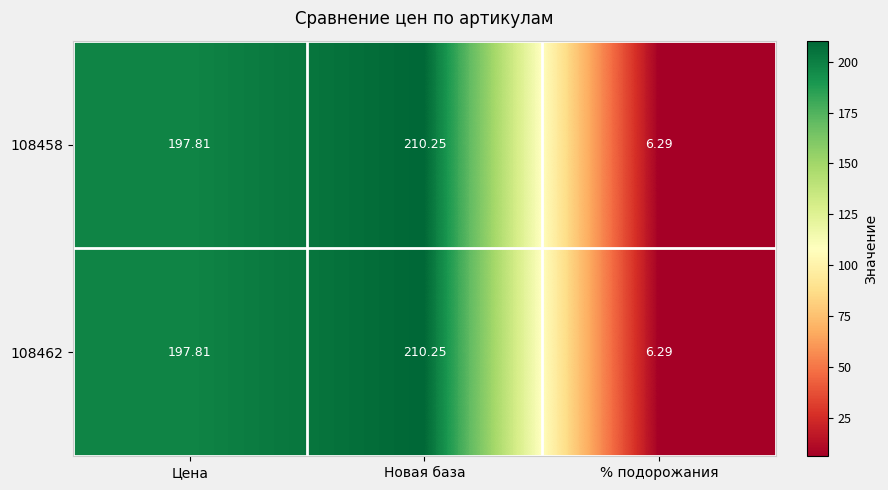

Rank the categories by 108462 value from lowest to highest.

% подорожания, Цена, Новая база